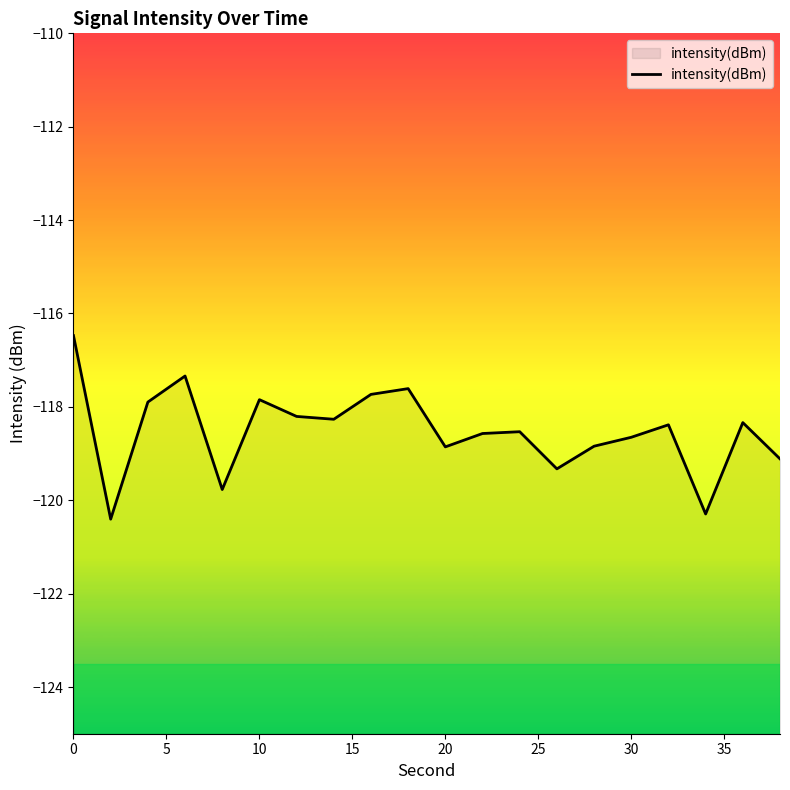

What is the difference between the maximum and minimum values?

3.9